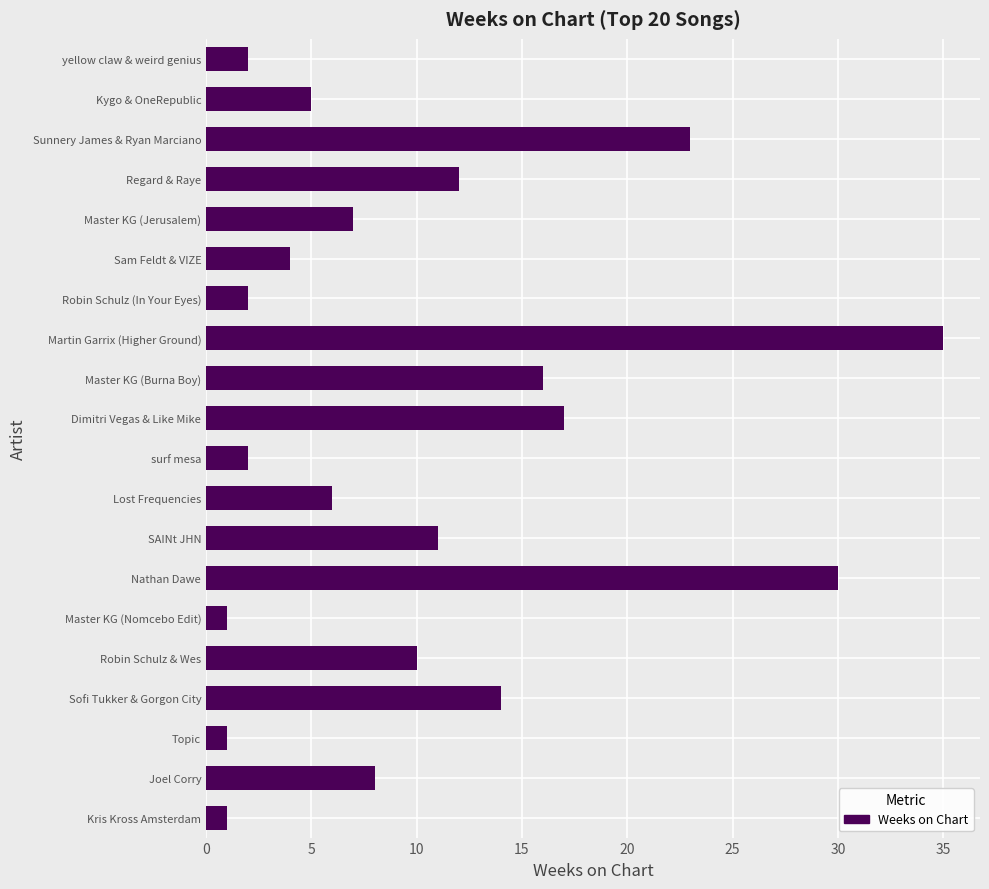

At which label is the value closest to 18?

Dimitri Vegas & Like Mike